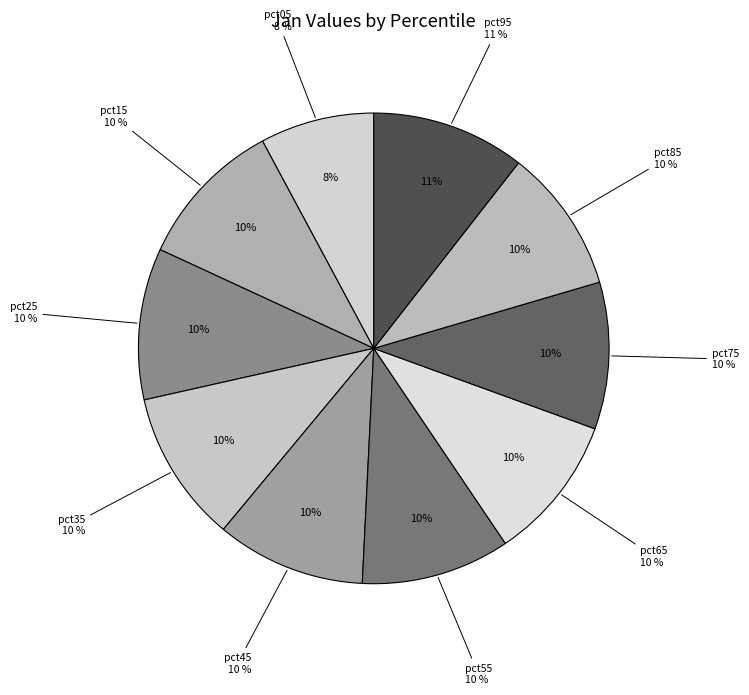

How many segments does this pie chart have?

10